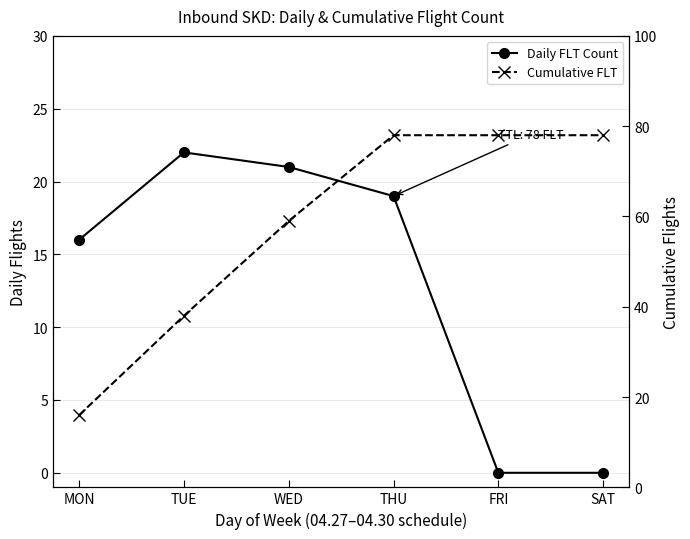

What is the maximum value shown in the chart?

78